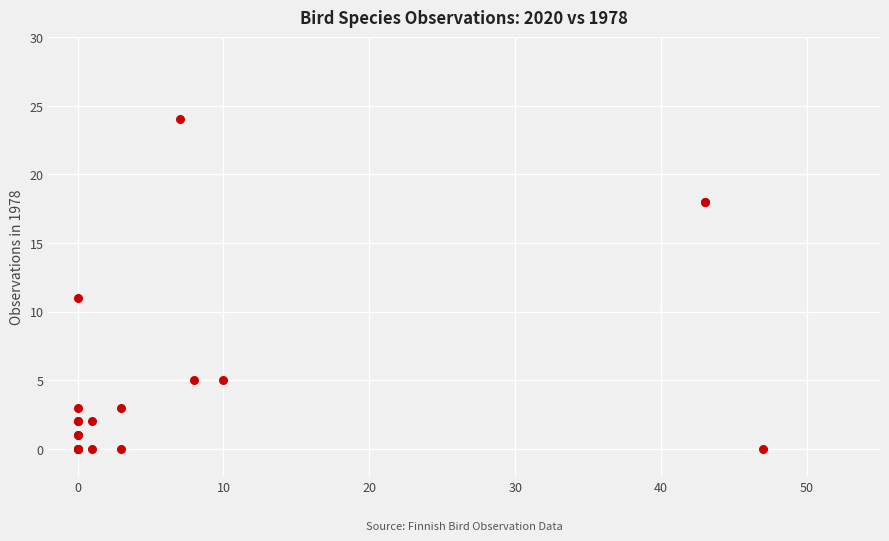

What Y value in the scatter plot is closest to 12?

11